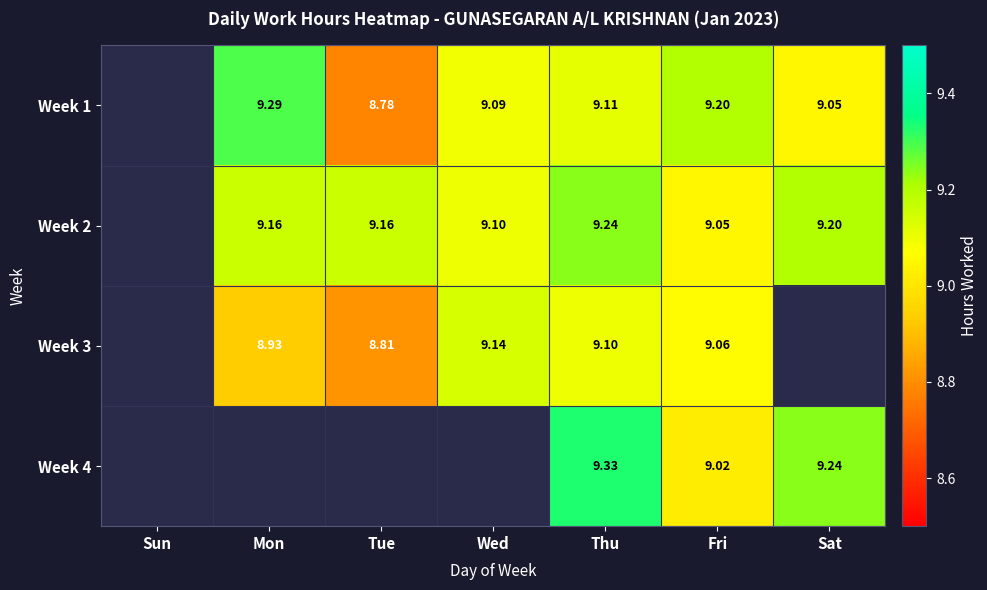

At which label does Week 2 first exceed 9?

Mon